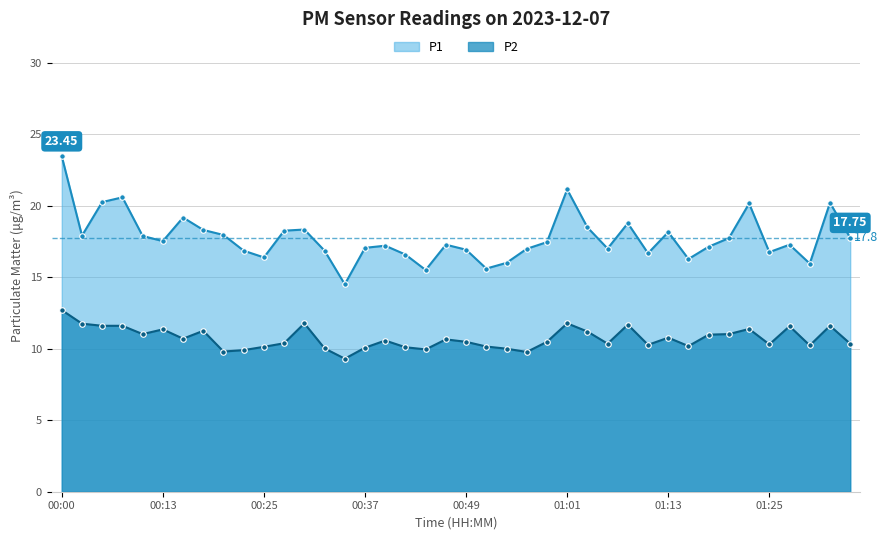

True or false: P1 and P2 cross at least once.

False